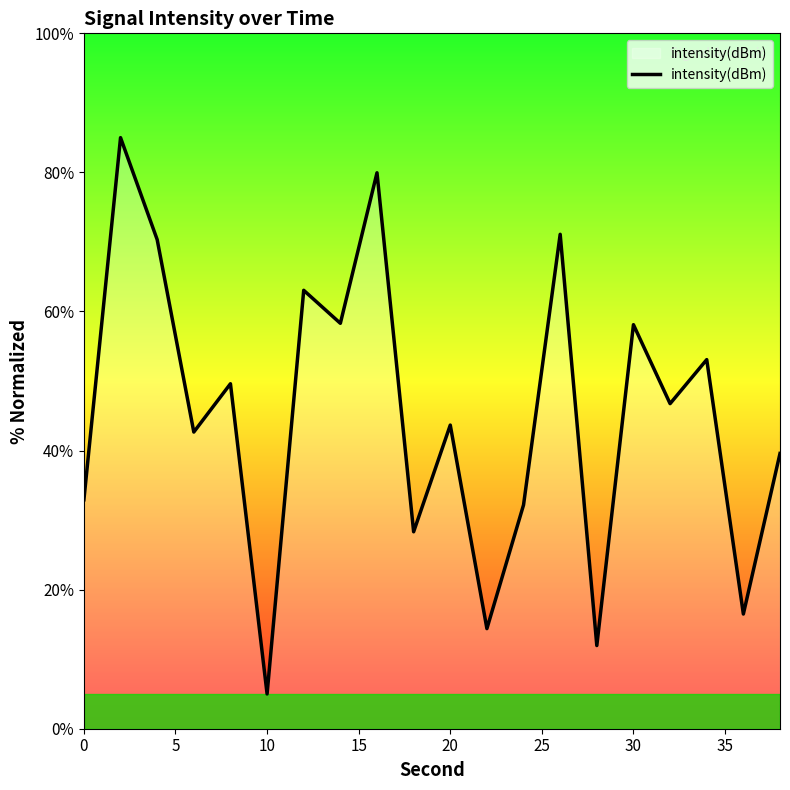

What is the smallest value displayed?

5.0